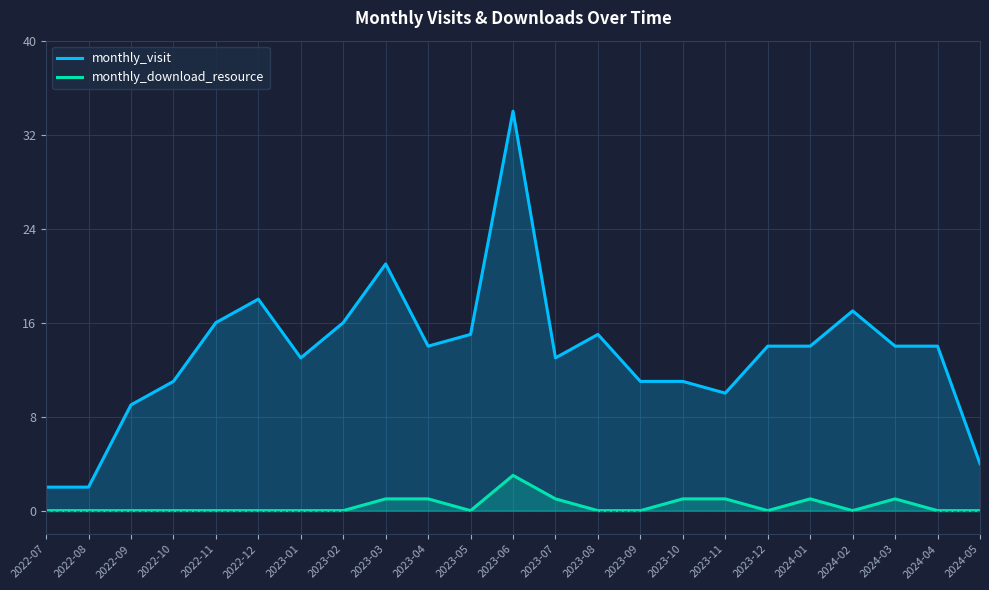

Reading left to right, what are all the values shown in this chart?

monthly_visit: 2	2	9	11	16	18	13	16	21	14	15	34	13	15	11	11	10	14	14	17	14	14	4
monthly_download_resource: 0	0	0	0	0	0	0	0	1	1	0	3	1	0	0	1	1	0	1	0	1	0	0